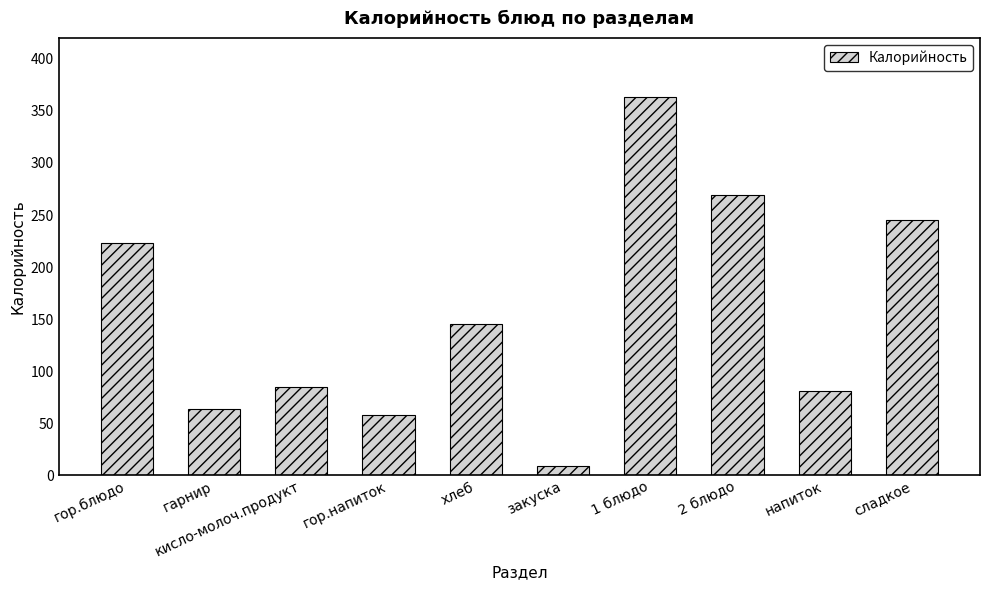

Is it true that the value at напиток is 81?

True